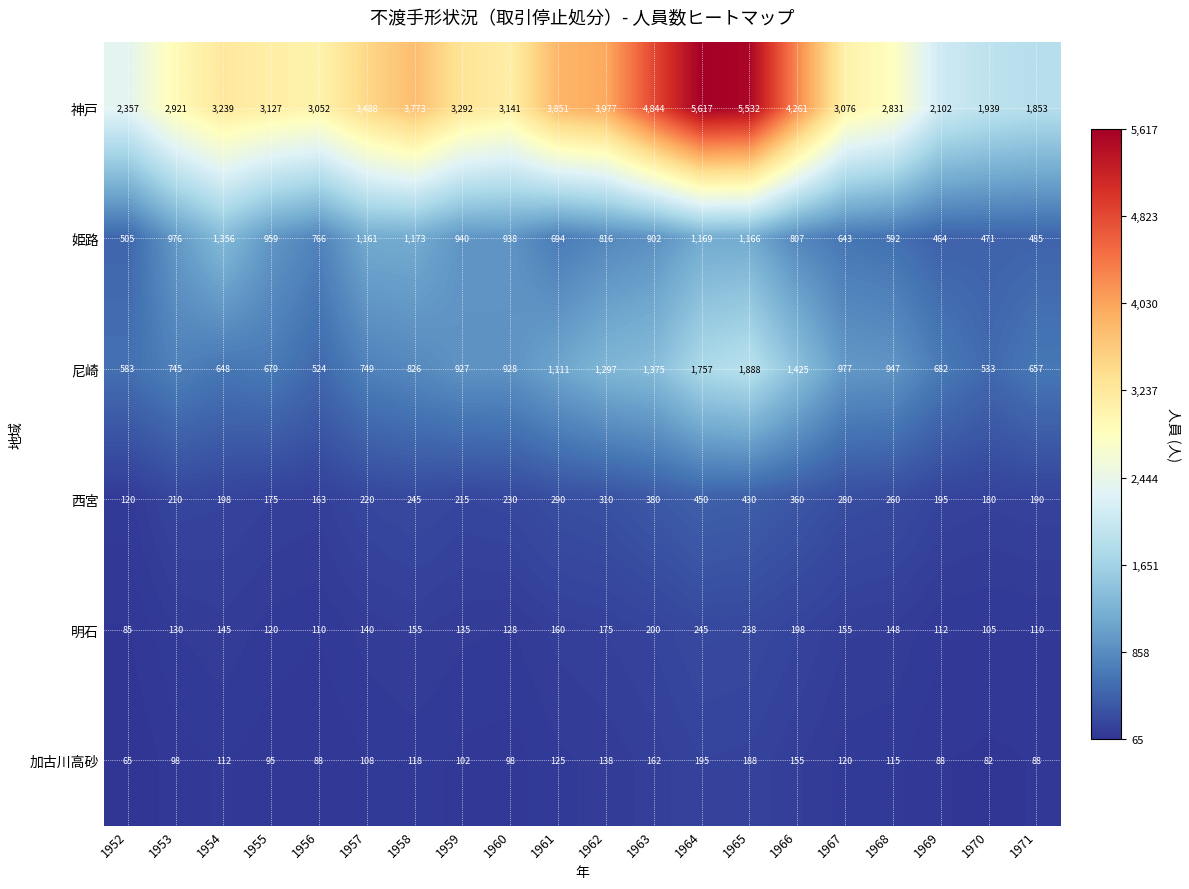

What is the total value across all series at 1956?

4703